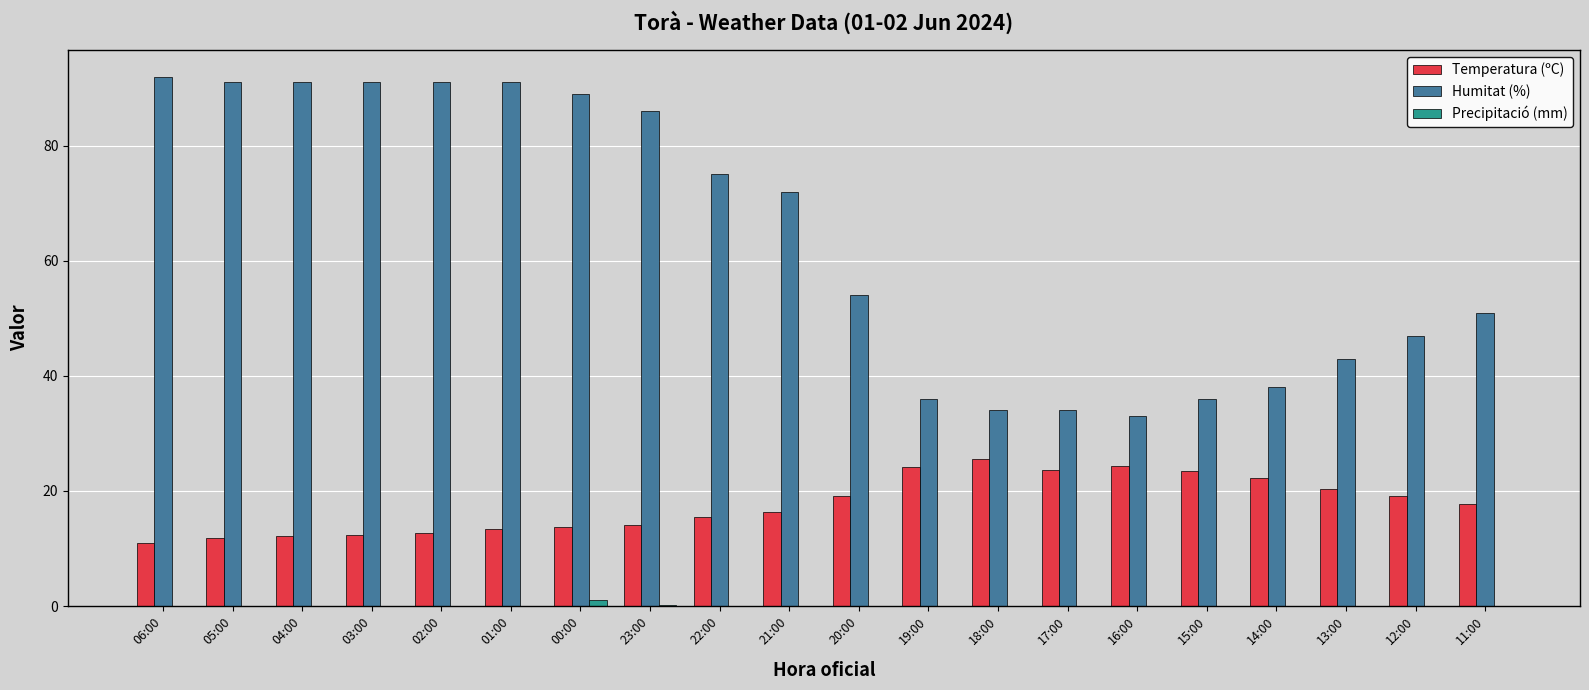

At which label does Humitat (%) first exceed 72?

06:00